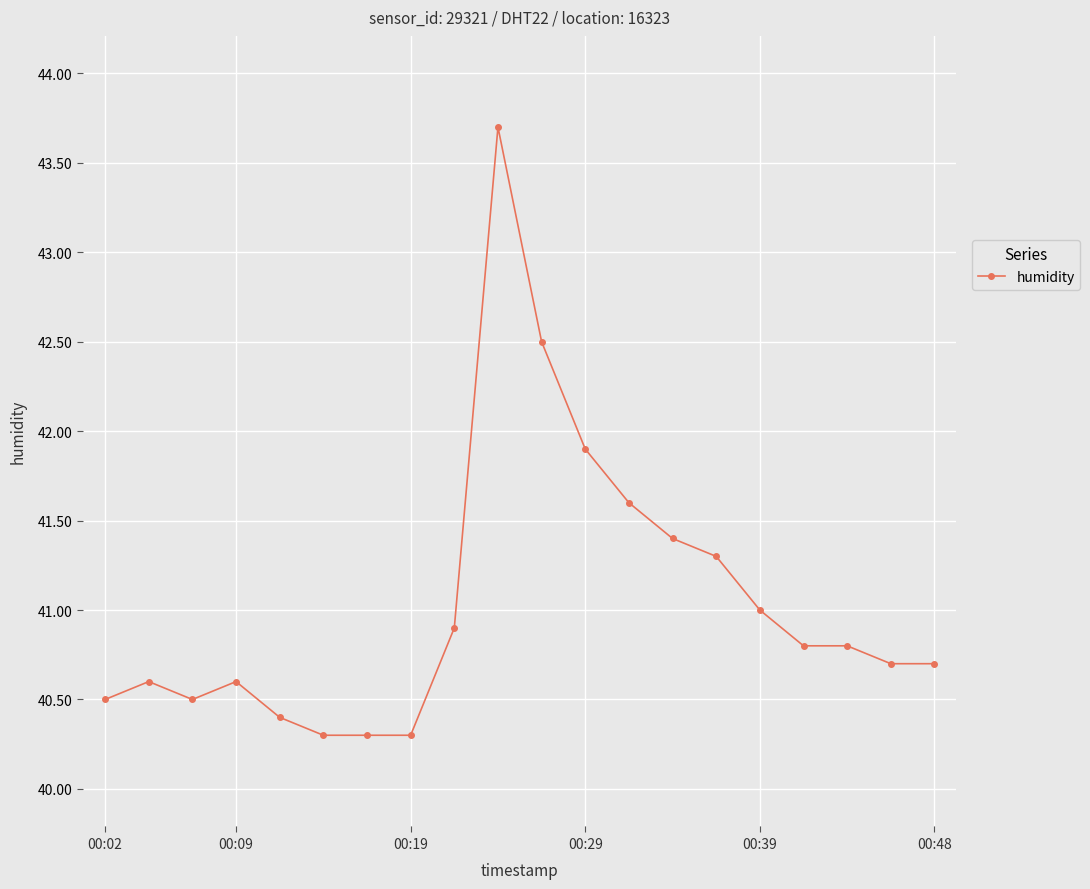

True or false: the data has more than 1 interior local peaks.

True